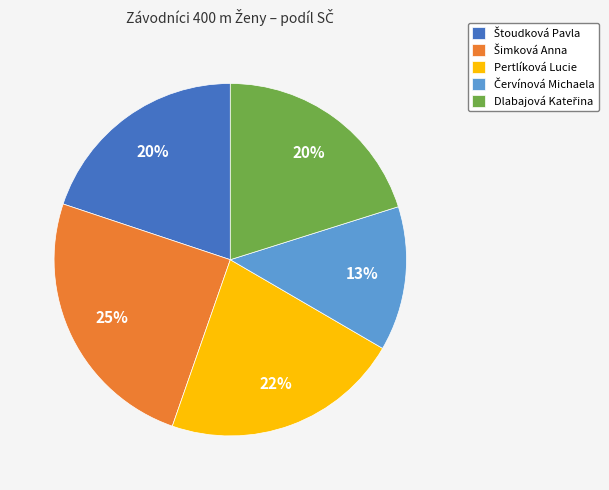

To the nearest percent, what percentage of the pie is Pertlíková Lucie?

22%